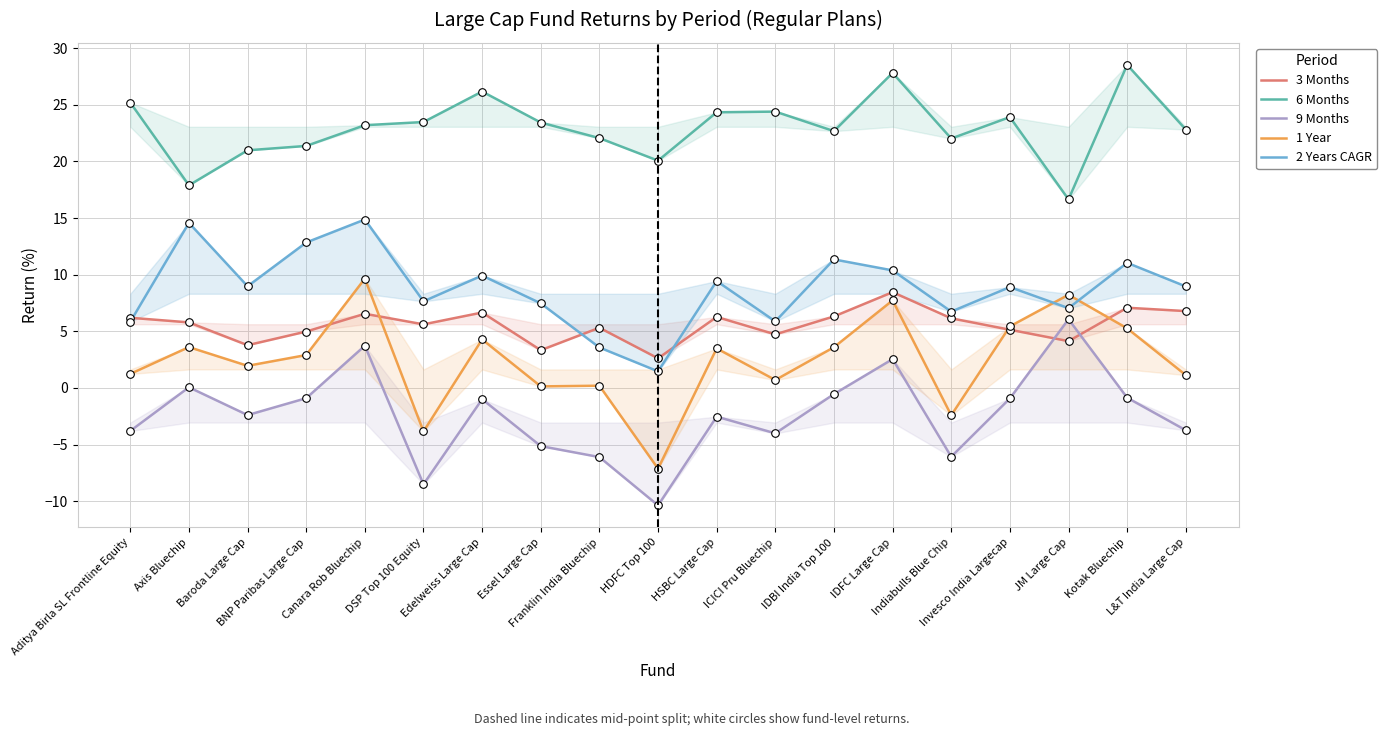

Which series reaches the minimum Y coordinate?

9 Months